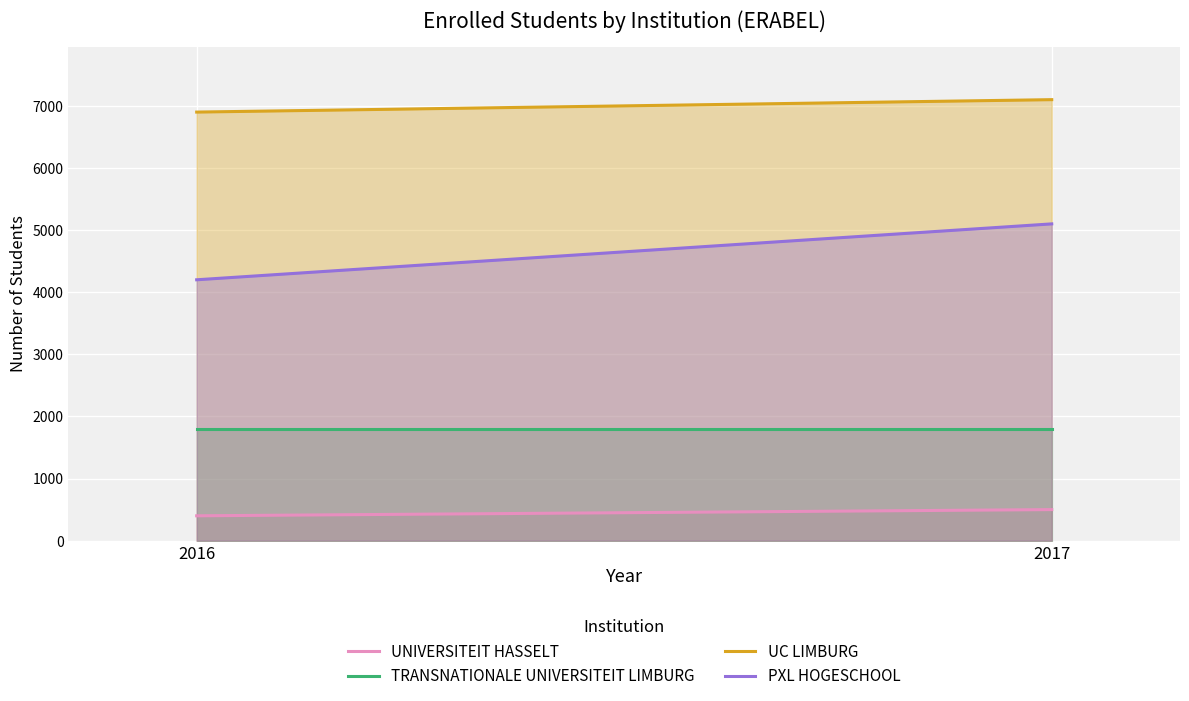

How many data points does each series have?

2